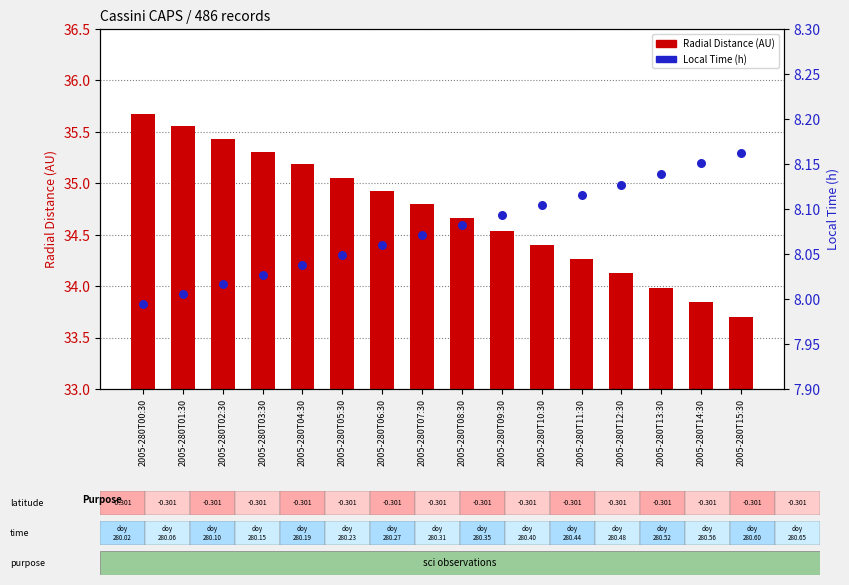

Is the value of Local Time (h) at 2005-280T11:30 greater than the value of Radial Distance (AU) at 2005-280T09:30?

No